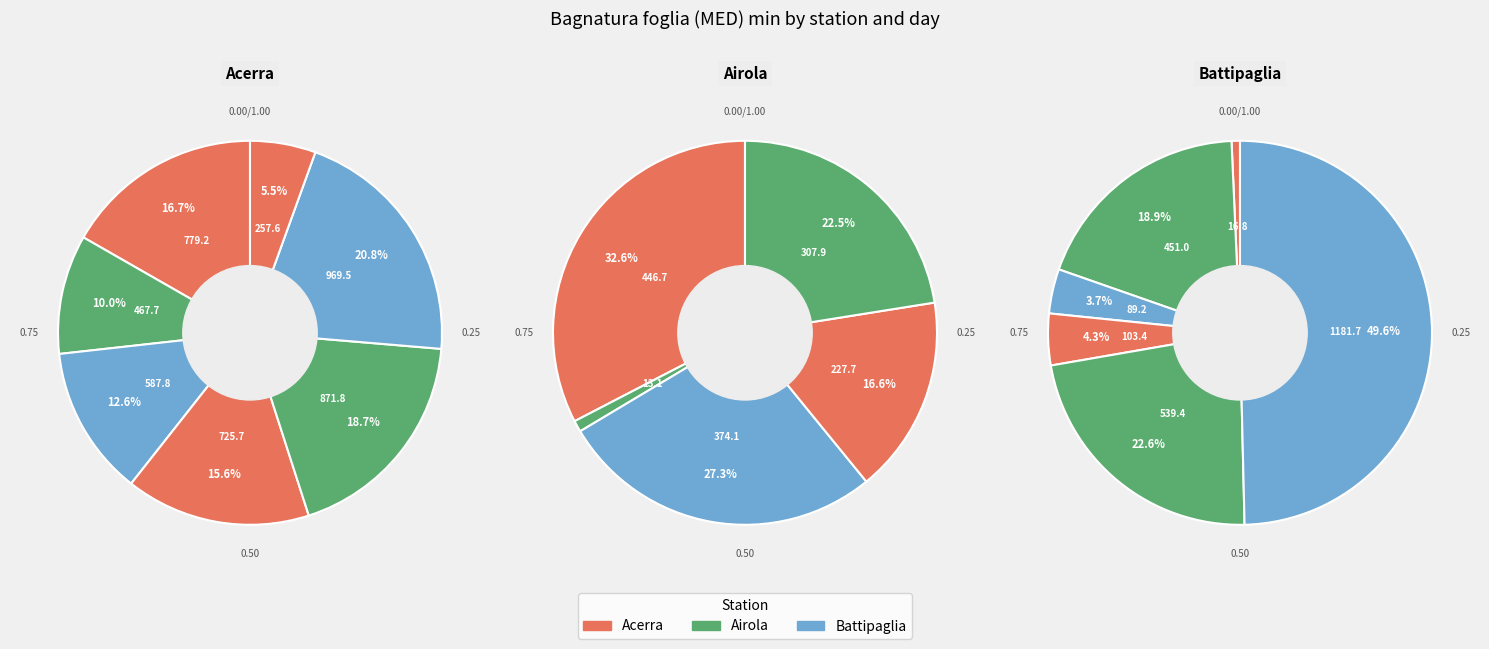

Which slice is the smallest?

2017-08-30